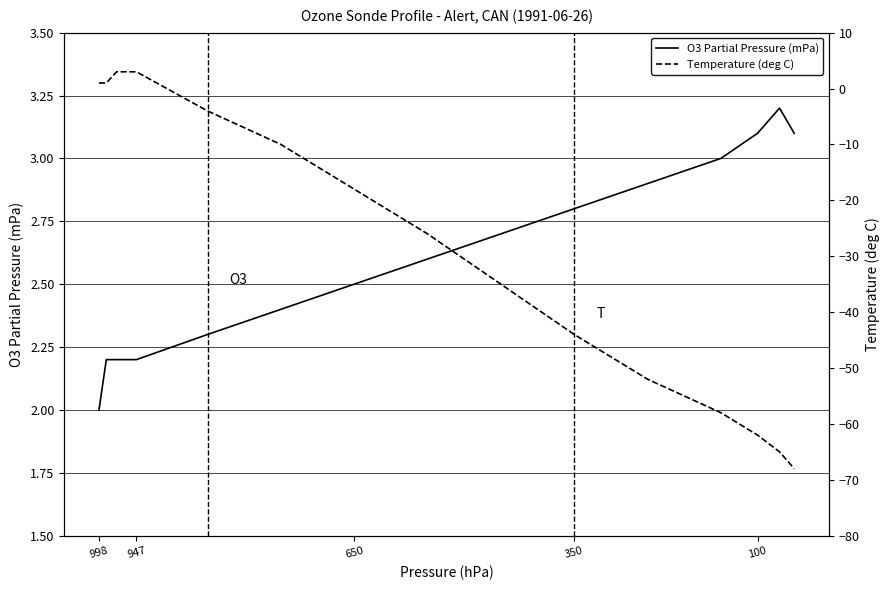

Which series has the largest total across all categories?

O3 Partial Pressure (mPa)